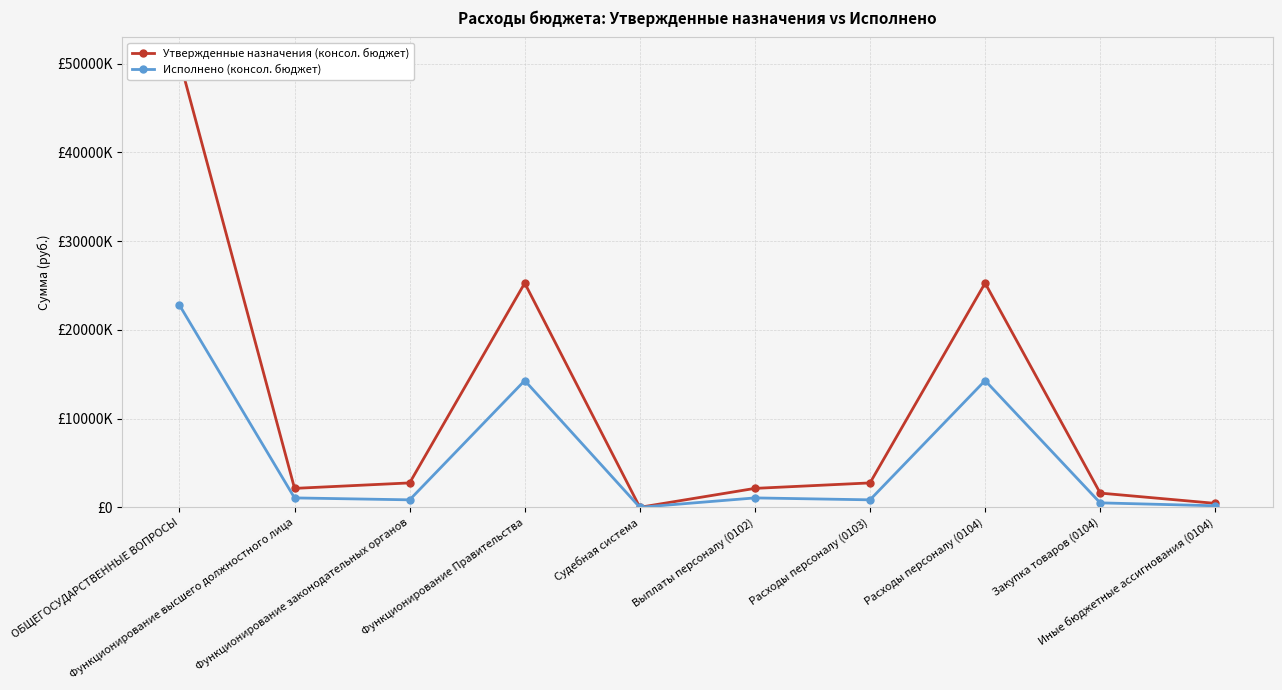

How many data points in Исполнено (консол. бюджет) are above 1059911?

5